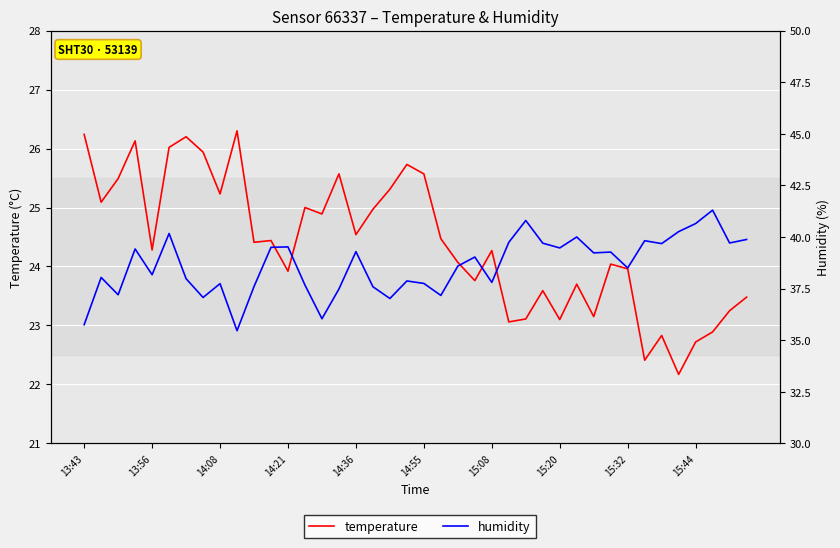

True or false: temperature and humidity cross at least once.

False